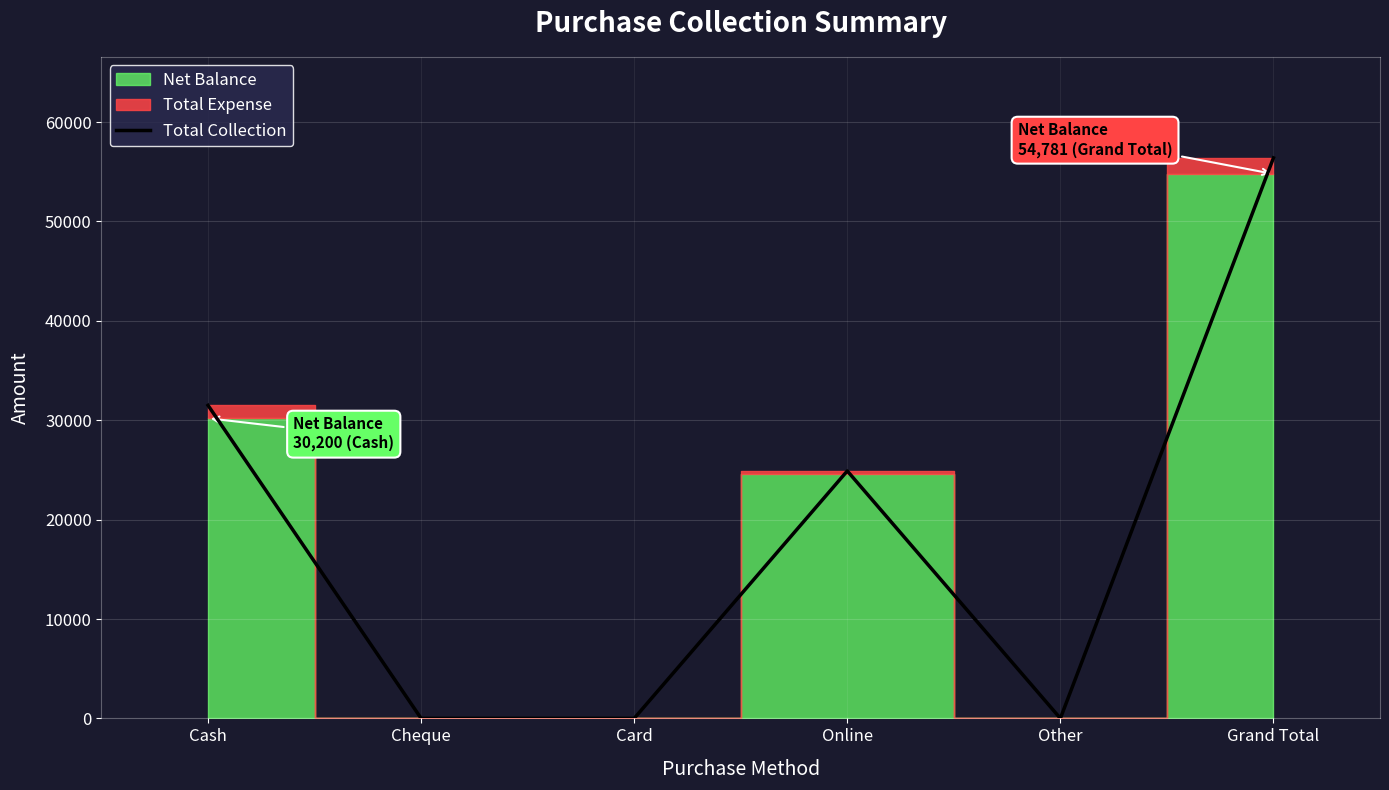

Is it true that the value at Other is 0?

True